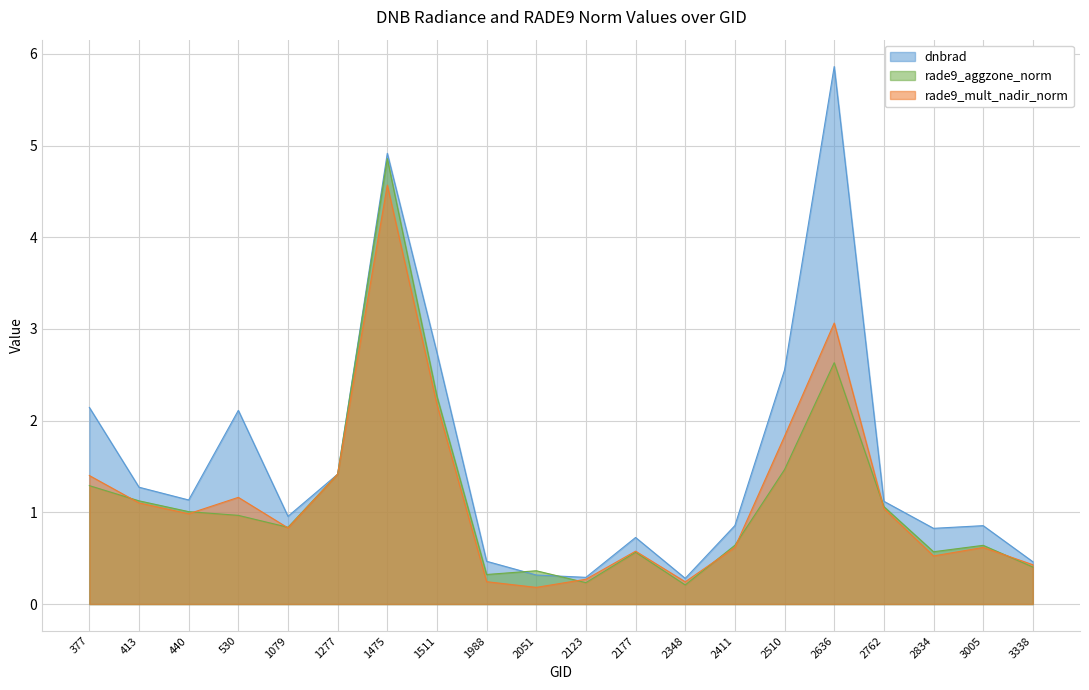

Reading left to right, extract all data points from this chart.

dnbrad: 2.1	1.3	1.1	2.1	1.0	1.4	4.9	2.7	0.5	0.3	0.3	0.7	0.3	0.9	2.6	5.9	1.1	0.8	0.9	0.5
rade9_aggzone_norm: 1.3	1.1	1.0	1.0	0.8	1.4	4.9	2.3	0.3	0.4	0.2	0.6	0.2	0.6	1.5	2.6	1.1	0.6	0.6	0.4
rade9_mult_nadir_norm: 1.4	1.1	1.0	1.2	0.8	1.4	4.6	2.2	0.2	0.2	0.3	0.6	0.2	0.6	1.8	3.1	1.0	0.5	0.6	0.4